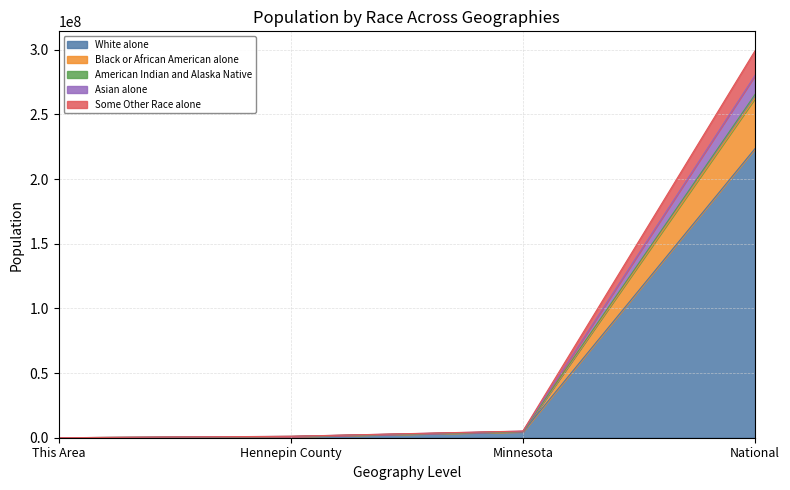

What is the maximum value for White alone?

223553265